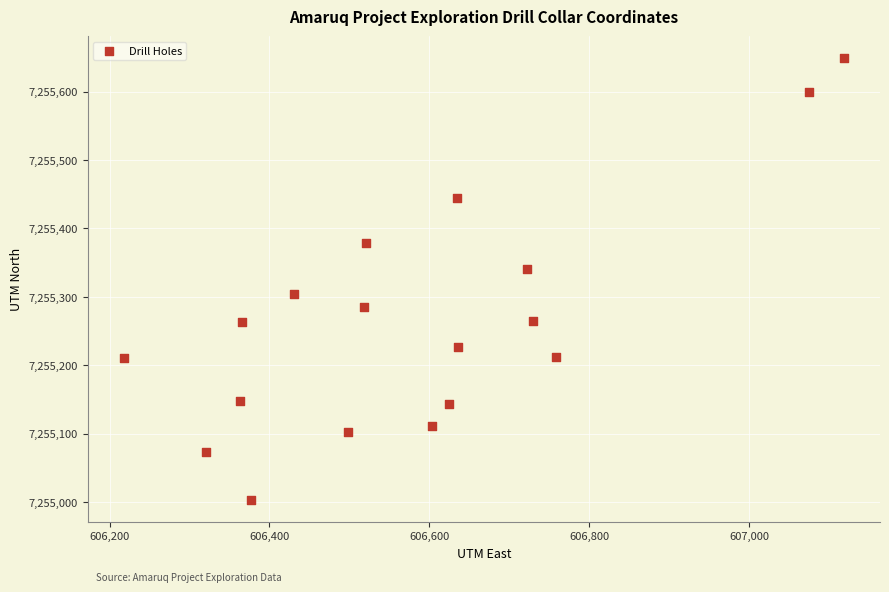

What is the range of X values (max minus min)?

901.2